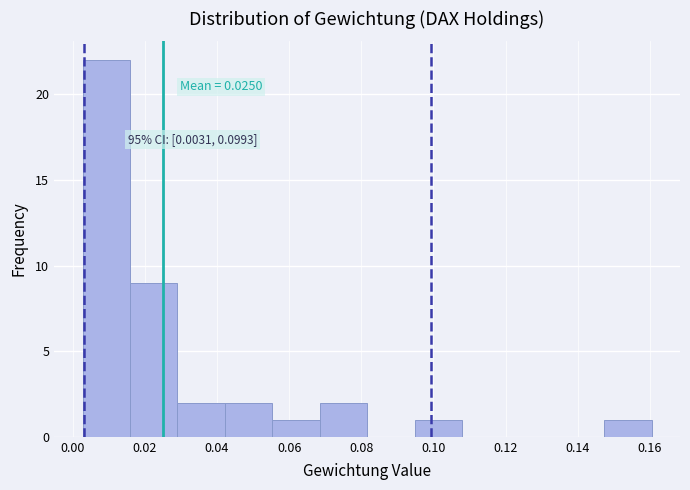

Over which range of the x-axis is the bar tallest?

0.002 to 0.016